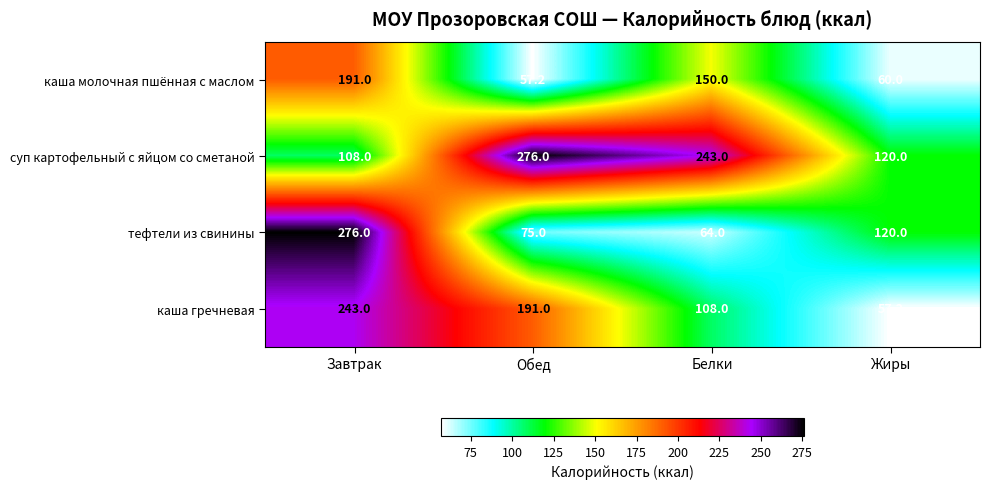

What is the total value across all series at Жиры?

357.2